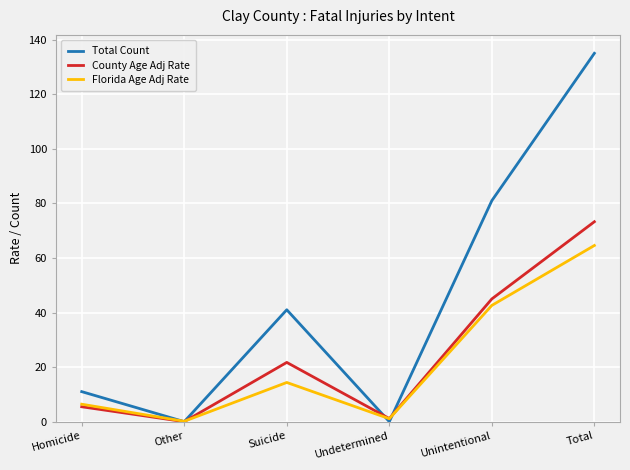

Where is Florida Age Adj Rate nearest to the value 32?

Unintentional